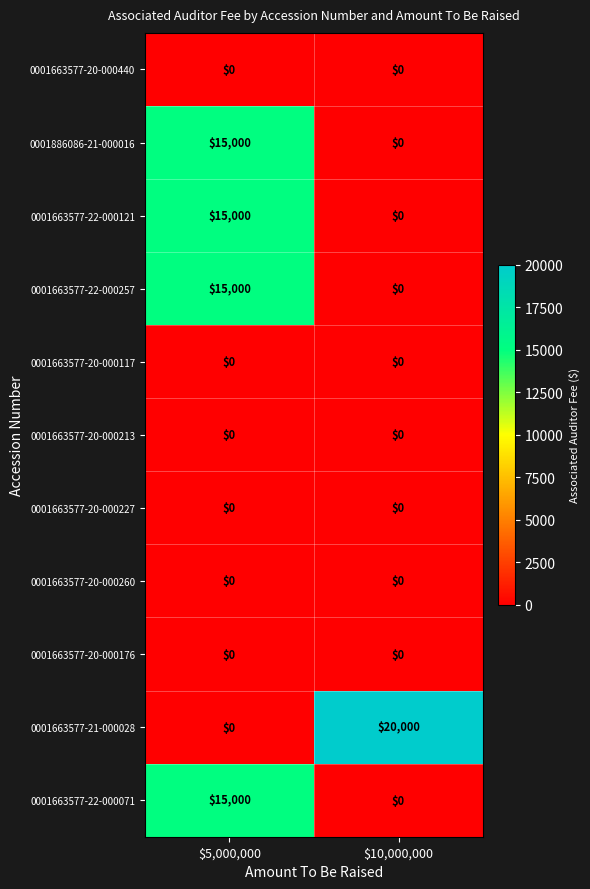

Reading left to right, transcribe all the data shown in this chart.

0001663577-20-000440: 0	0
0001886086-21-000016: 15000	0
0001663577-22-000121: 15000	0
0001663577-22-000257: 15000	0
0001663577-20-000117: 0	0
0001663577-20-000213: 0	0
0001663577-20-000227: 0	0
0001663577-20-000260: 0	0
0001663577-20-000176: 0	0
0001663577-21-000028: 0	20000
0001663577-22-000071: 15000	0